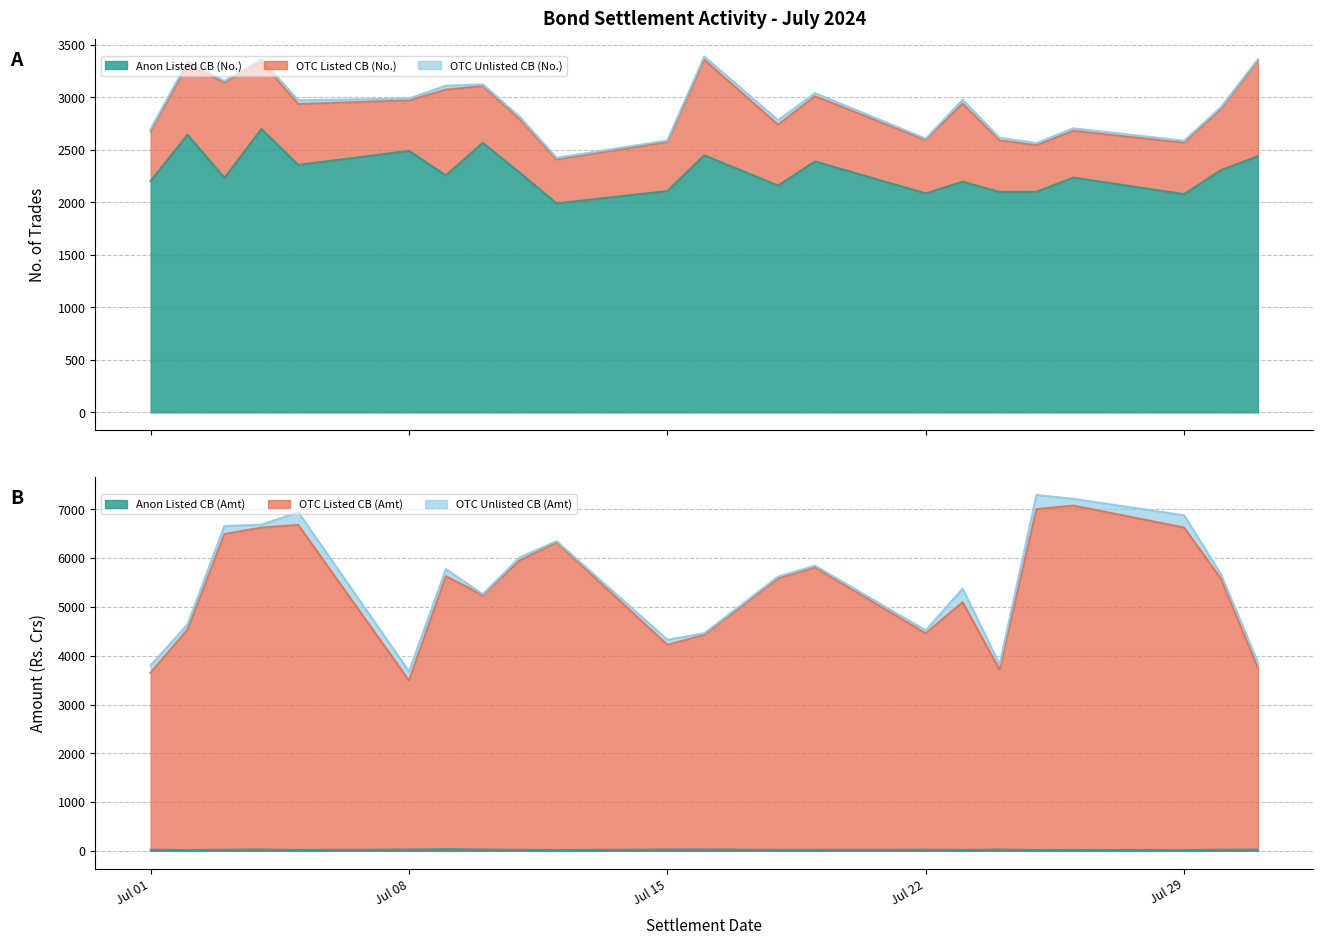

At which category does OTC Listed CB (Amt) reach its first local valley?

Jul 08